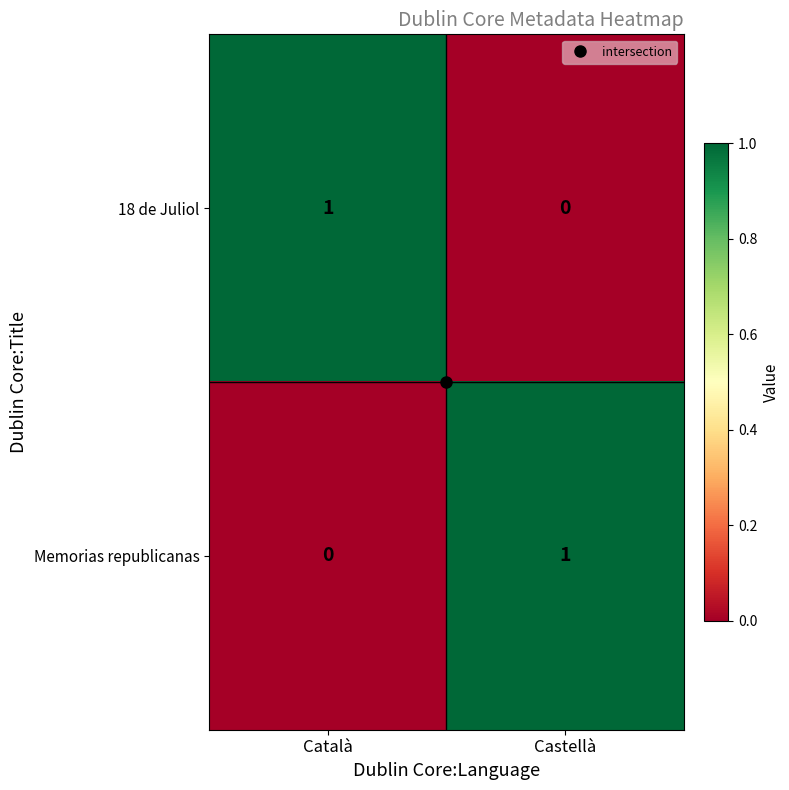

Rank the categories by 18 de Juliol value from highest to lowest.

Català, Castellà